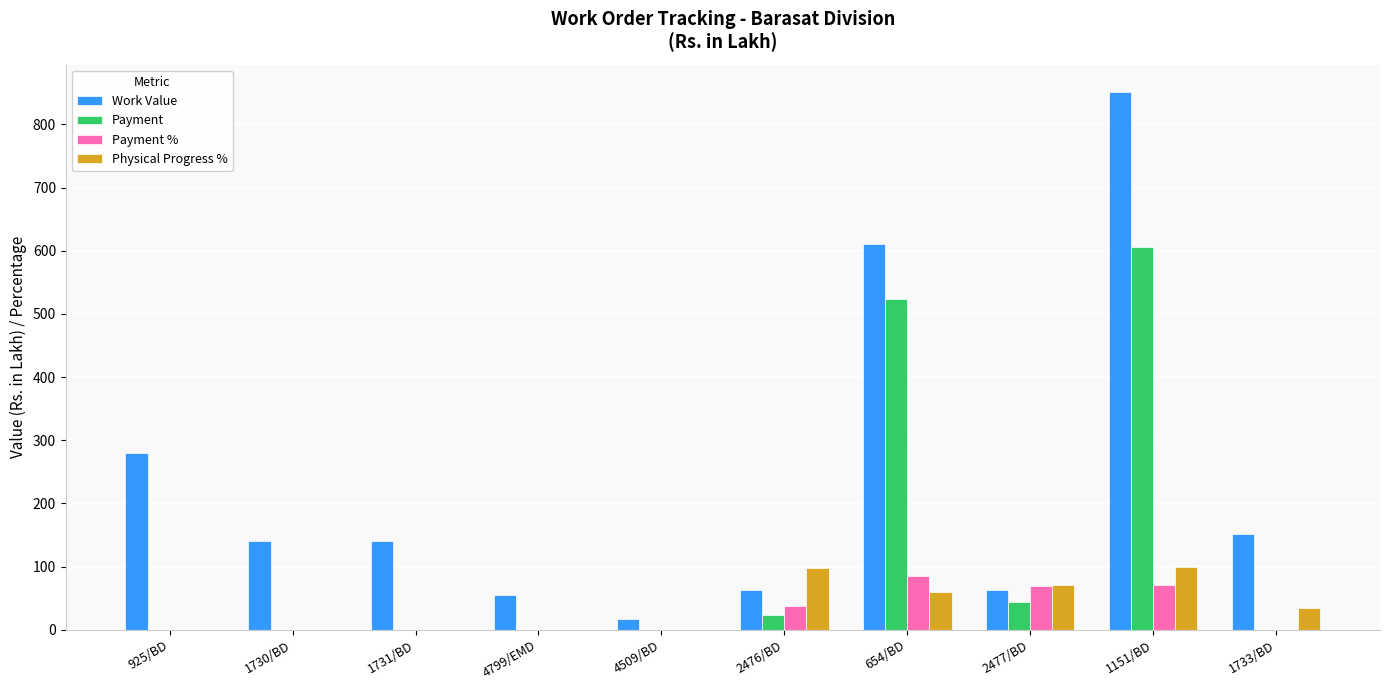

Where is Work Value nearest to the value 434?

925/BD